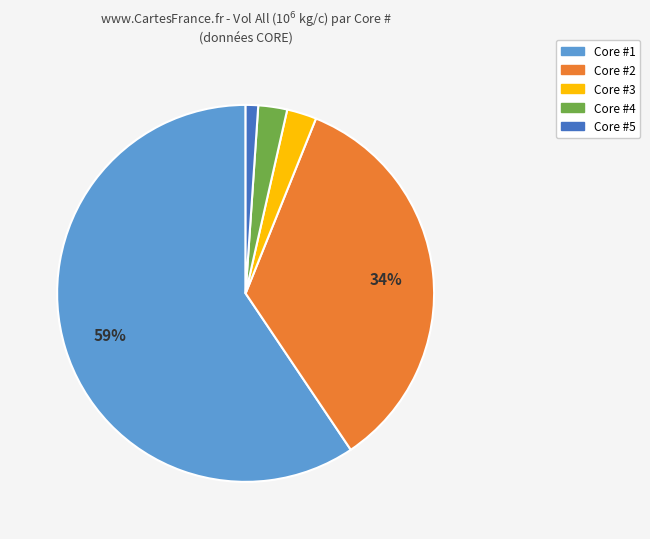

Is there a majority slice in this chart?

Yes